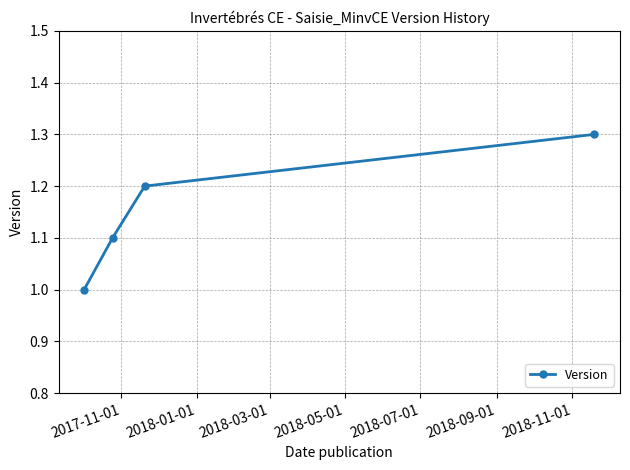

Count the number of values greater than 1.

3